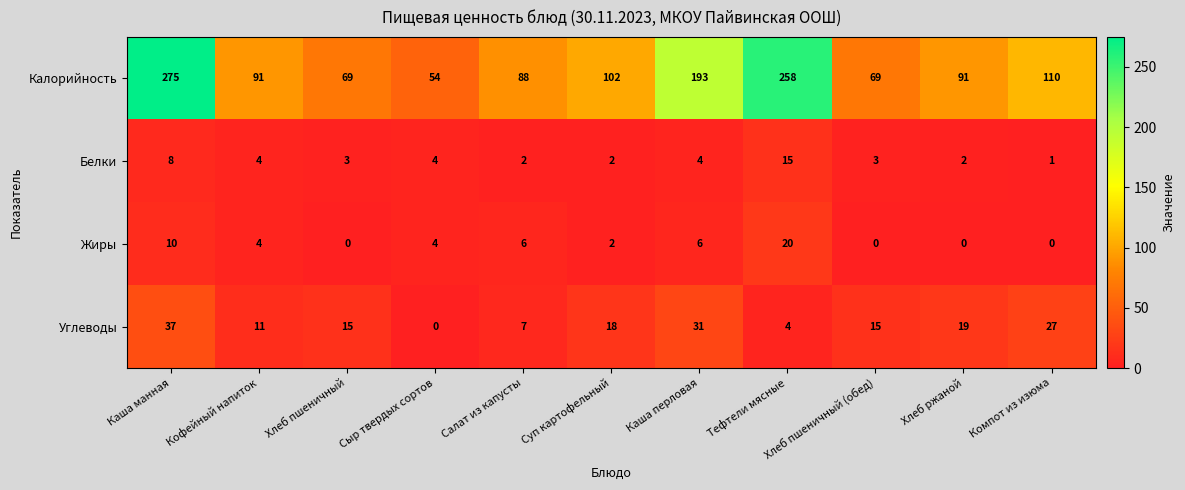

How many categories are shown in the chart?

11